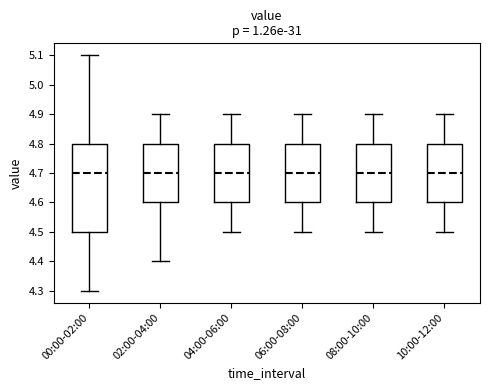

Comparing the boxes themselves (not the whiskers), which one is the tallest?

00:00-02:00